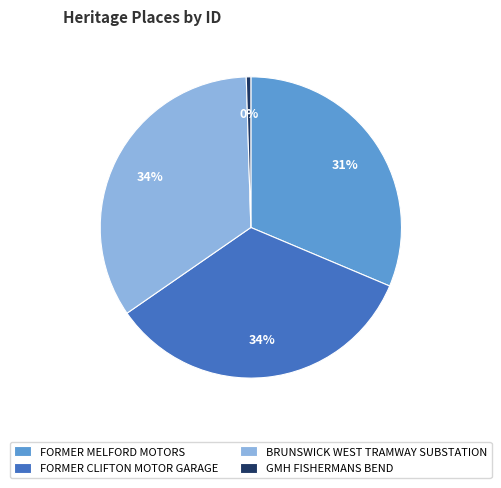

The BRUNSWICK WEST TRAMWAY SUBSTATION slice represents 34% of the pie. True or false?

True